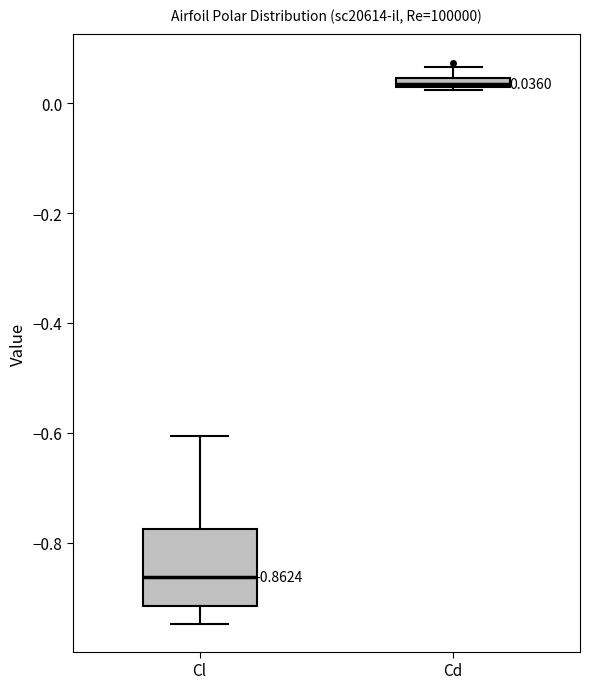

Comparing the boxes themselves (not the whiskers), which one is the tallest?

Cl